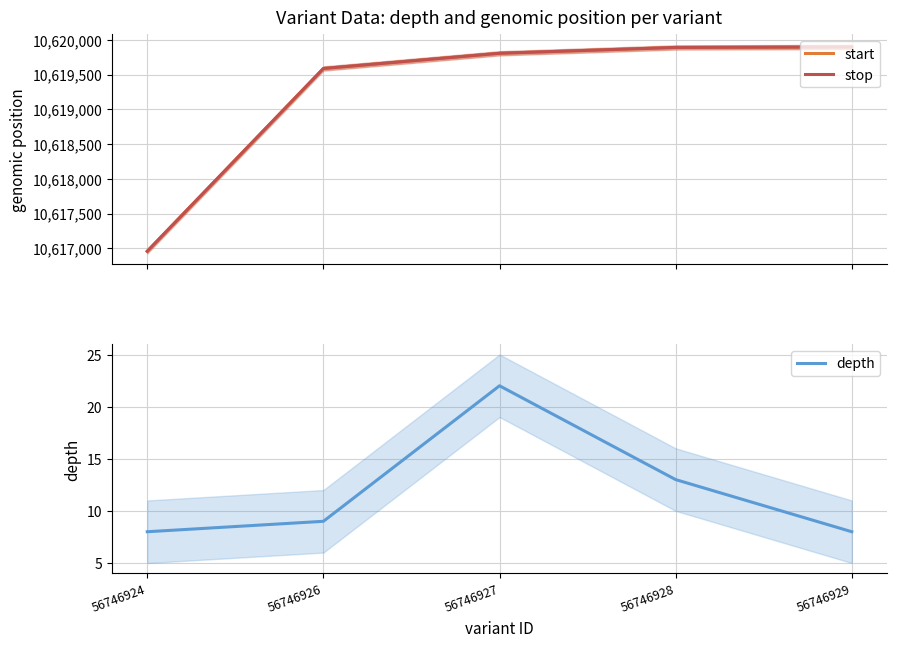

The value of depth at 56746926 is 6. True or false?

False